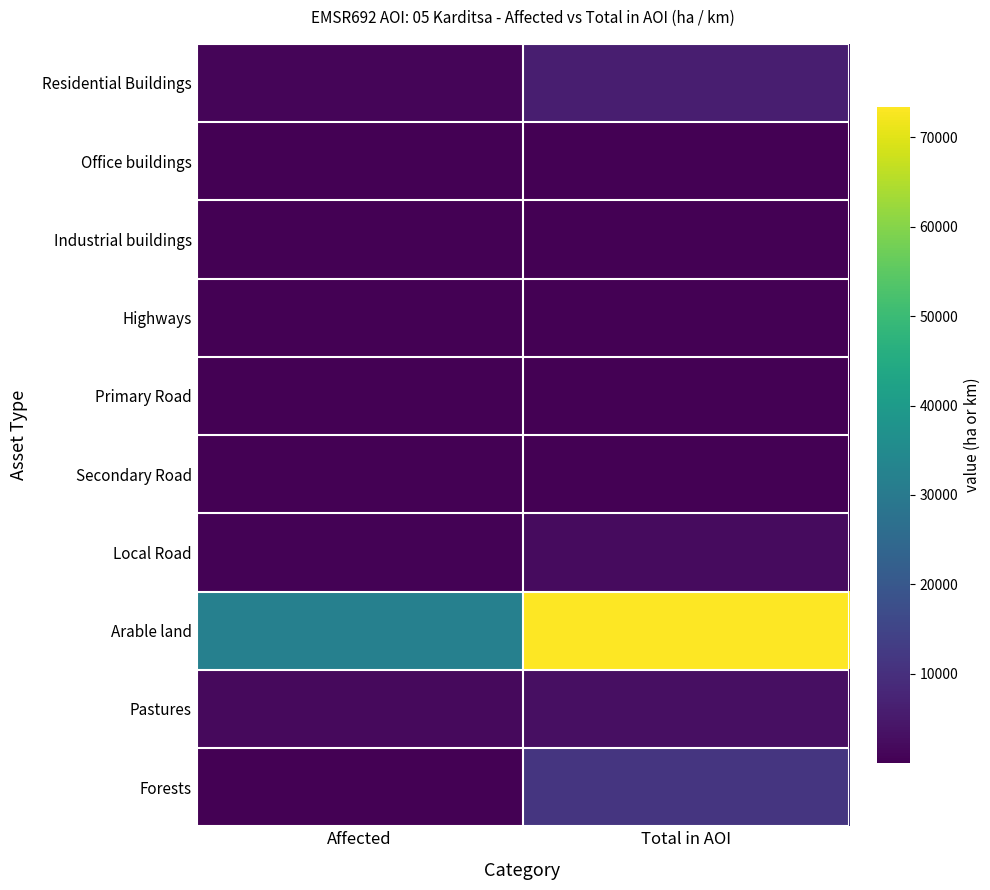

Which series changed the most between Affected and Total in AOI?

Arable land